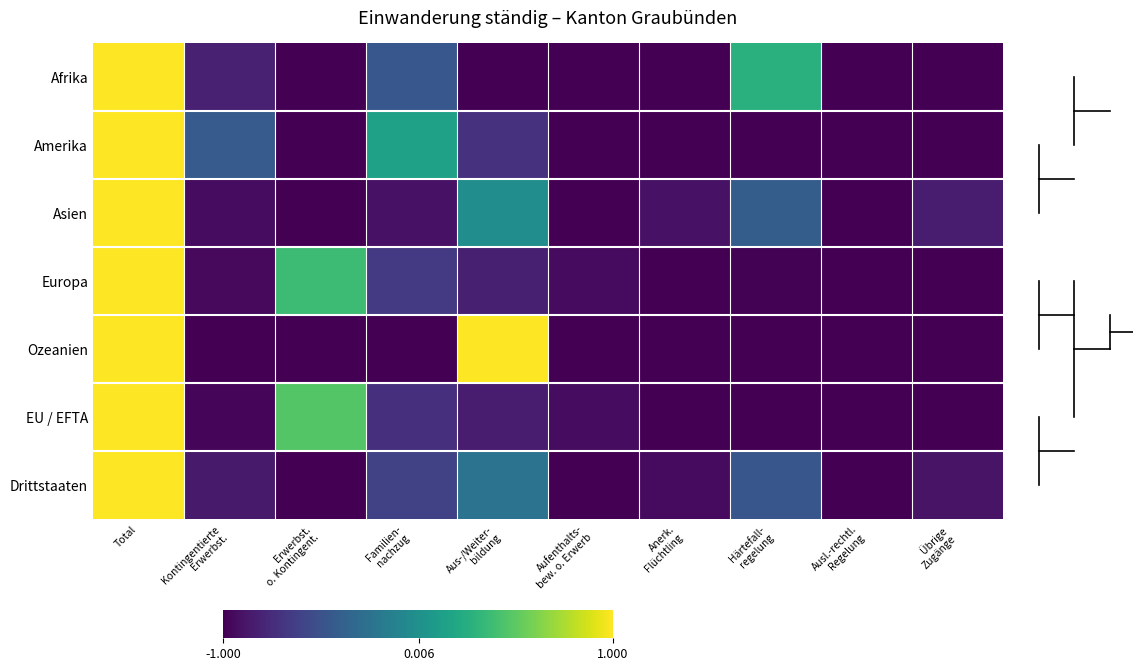

What is the maximum value shown in the chart?

1.0